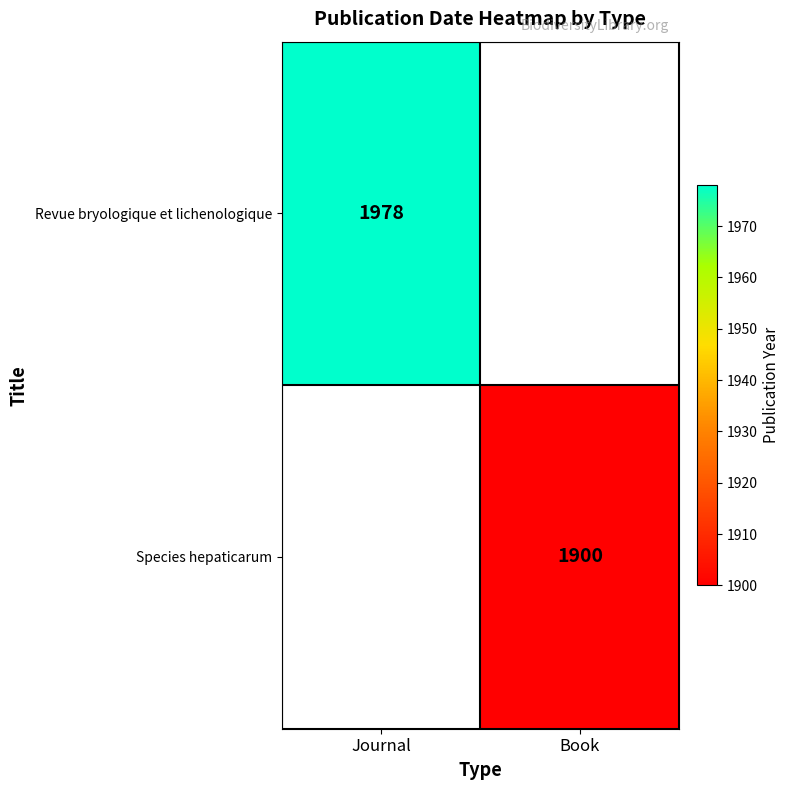

True or false: Revue bryologique et lichenologique has a value of 1978 at Journal.

True